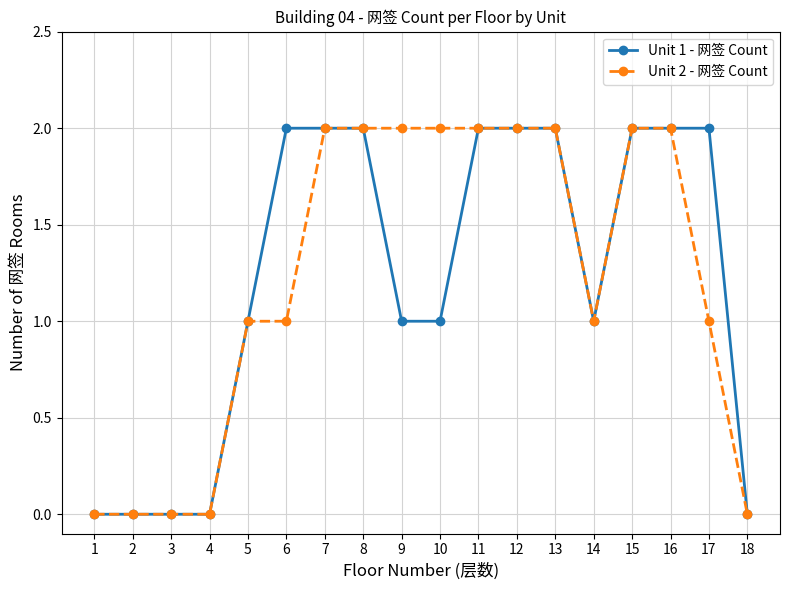

How many values in the Unit 2 - 网签 Count series are below 2?

9